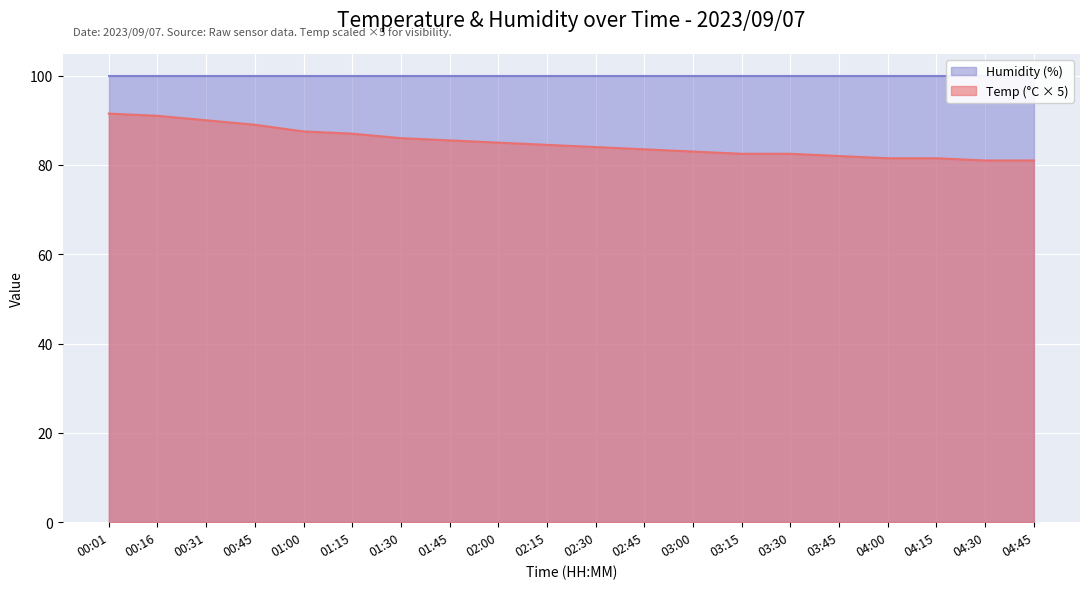

What is the change in value from 01:30 to 02:45?

-2.5